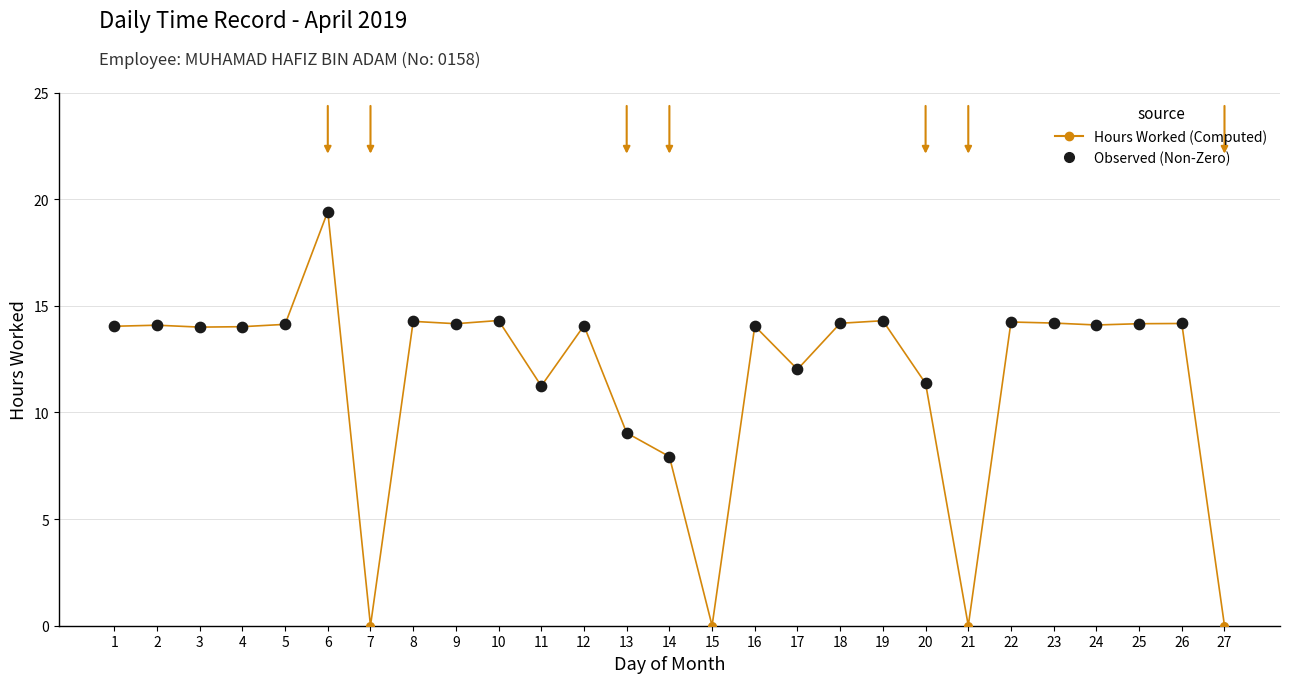

What is the change in value from 26 to 27?

-14.2